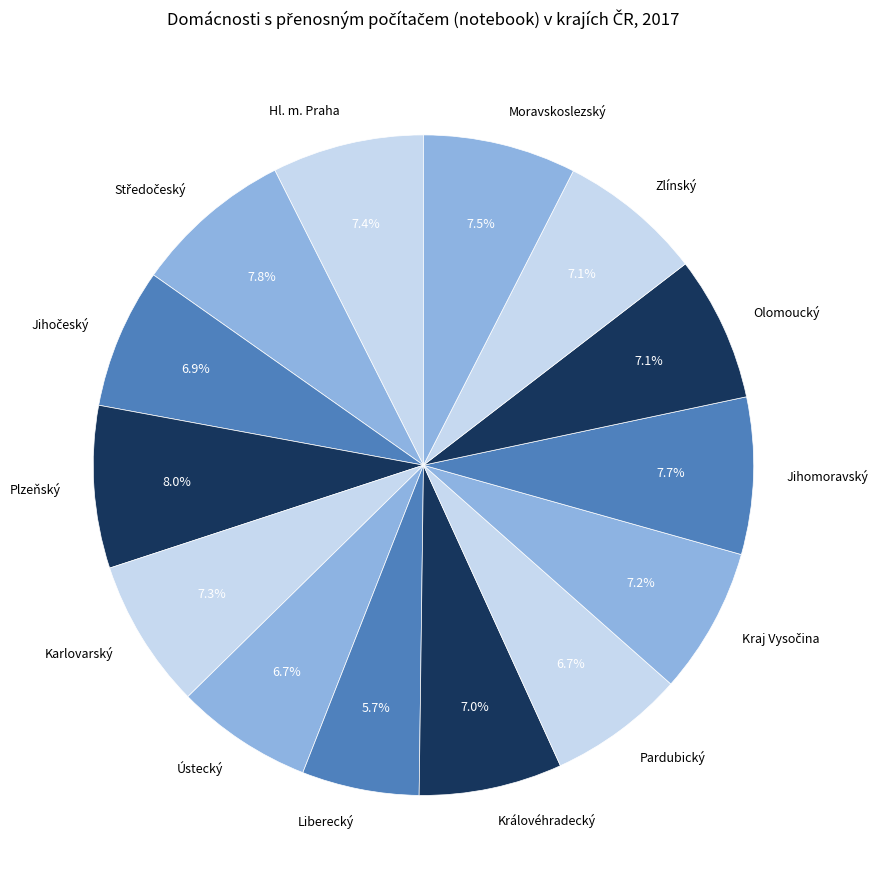

How much of the chart is everything except Plzeňský?

92.0%